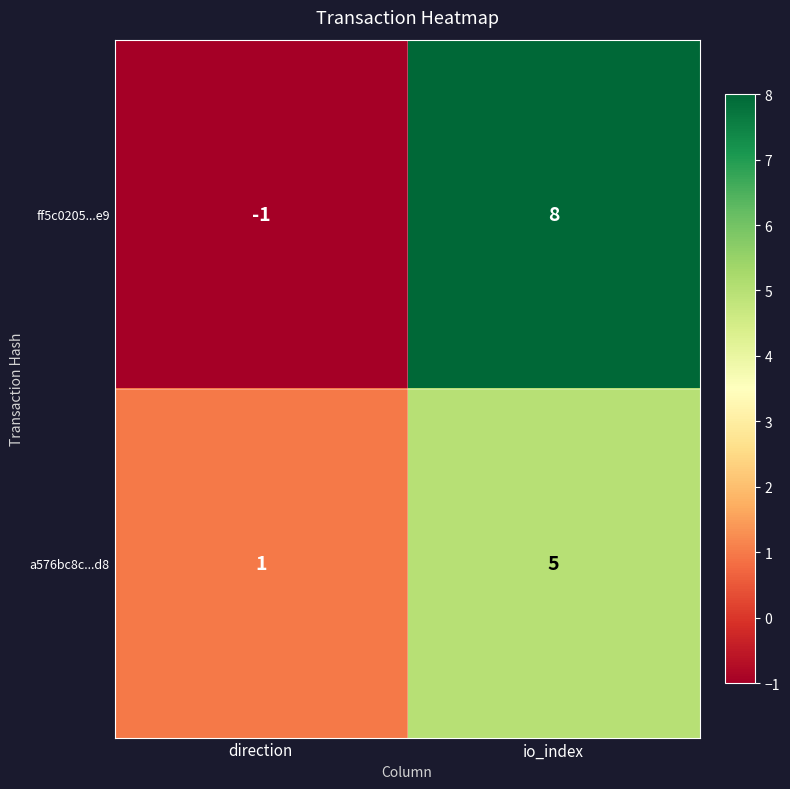

Reading right to left, extract all data points from this chart.

ff5c0205...e9: 8	-1
a576bc8c...d8: 5	1